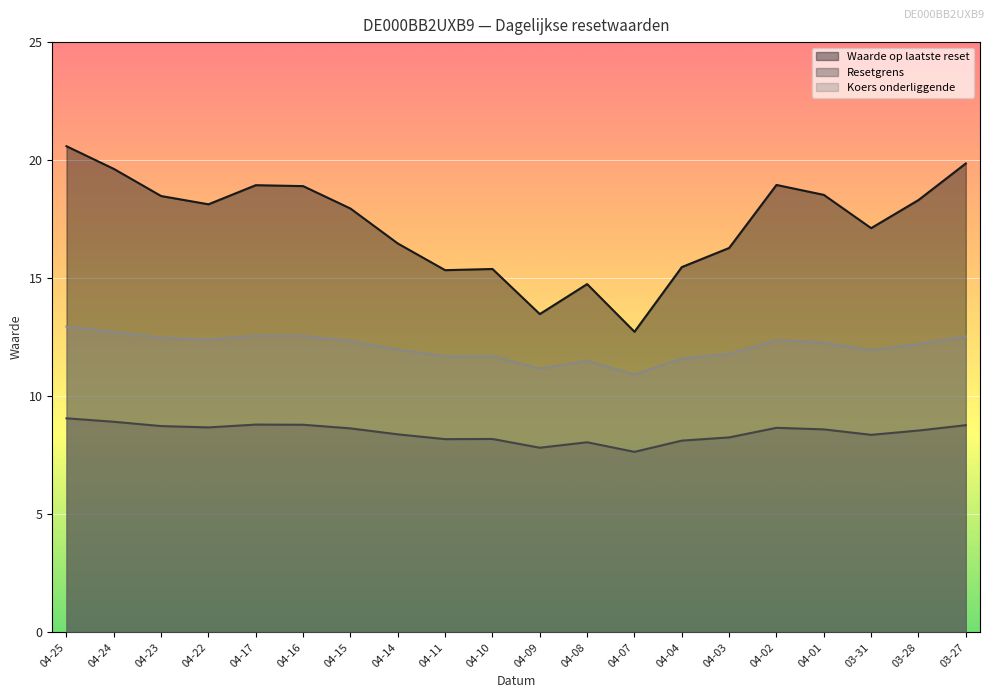

In Koers onderliggende, how many points are lower than both neighbors (excluding endpoints)?

5